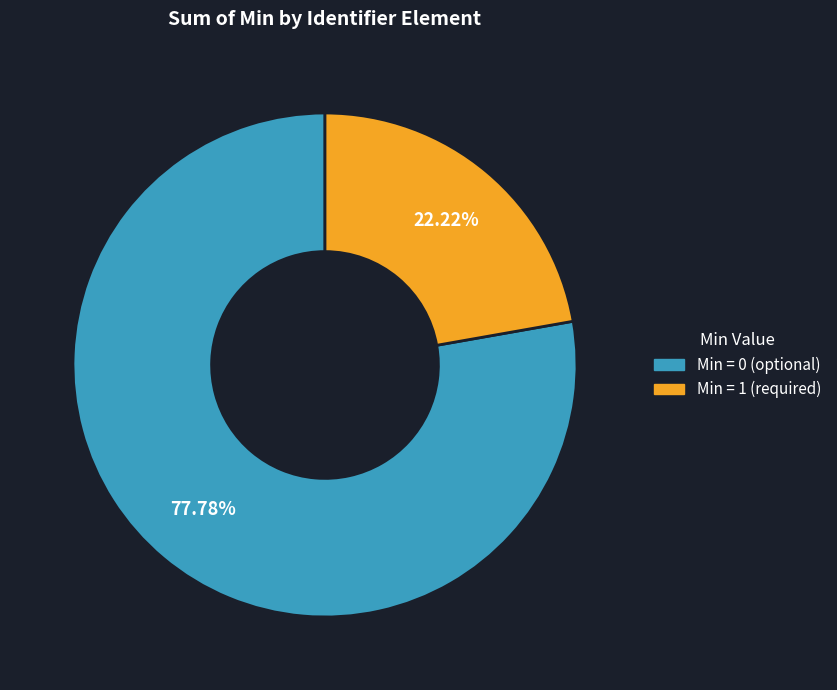

How many slices are in this pie chart?

2